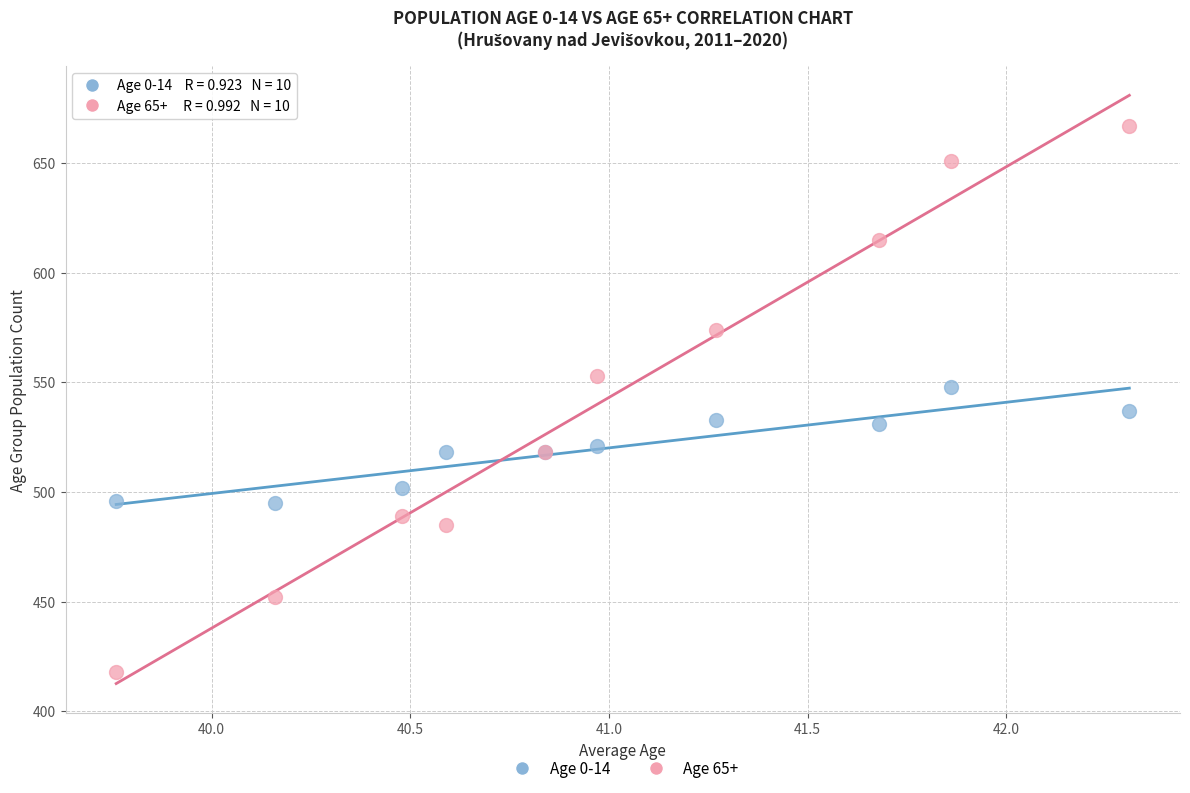

Which series has the largest Y range (max minus min)?

Age 65+